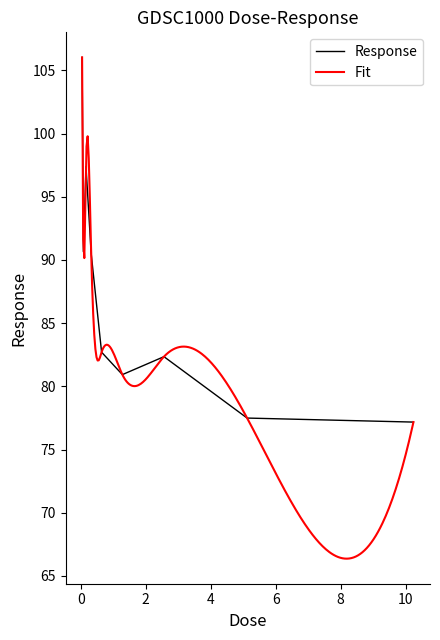

Where is the first local minimum?

0.08